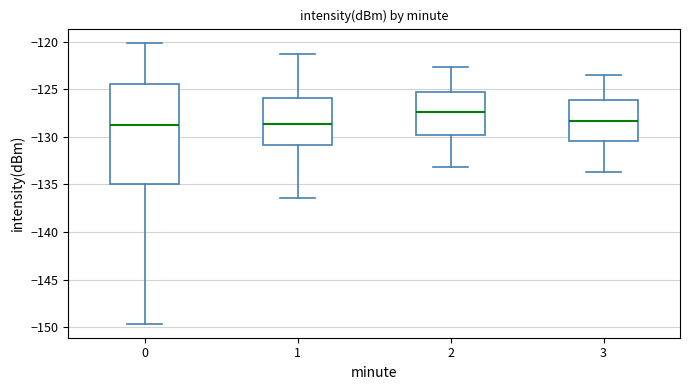

Reading left to right, transcribe this box plot: for each box, give where its median line is, the range the box spans, and where its two whiskers end, as read against the y-axis. The values are not printed on the chart, so give them approximately, as read against the axis.

0: median -128.5, box -135.0 to -124.5, whiskers -149.5 to -120.0
1: median -128.5, box -131.0 to -126.0, whiskers -136.5 to -121.5
2: median -127.5, box -129.5 to -125.0, whiskers -133.0 to -122.5
3: median -128.5, box -130.5 to -126.0, whiskers -133.5 to -123.5